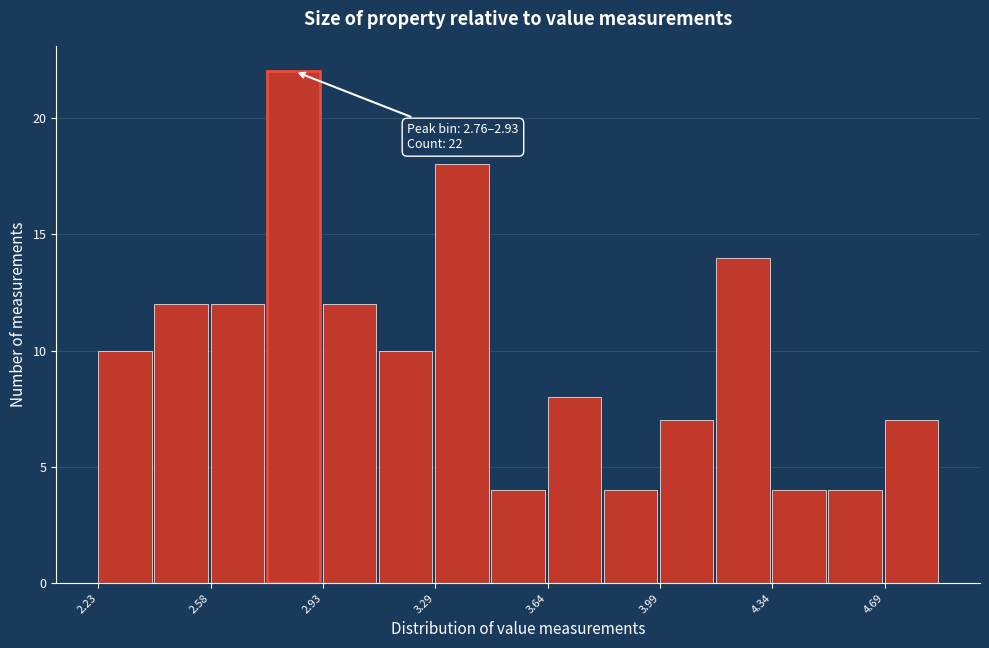

Read against the x-axis, roughly where is the centre of the tallest bar?

2.85